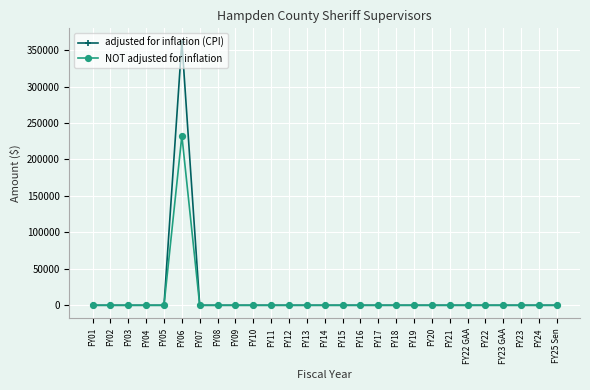

How many data points does each series have?

27